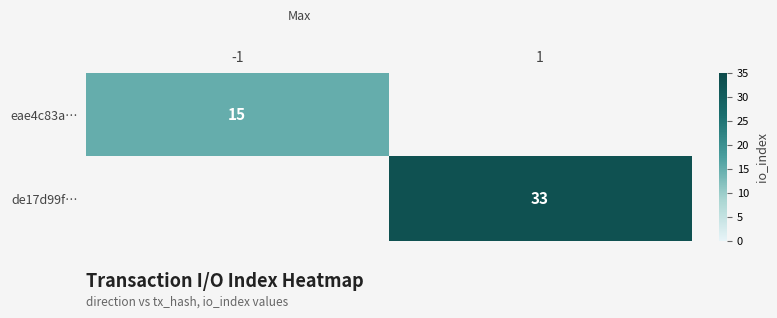

True or false: eae4c83a… has a value of 15 at -1.

True